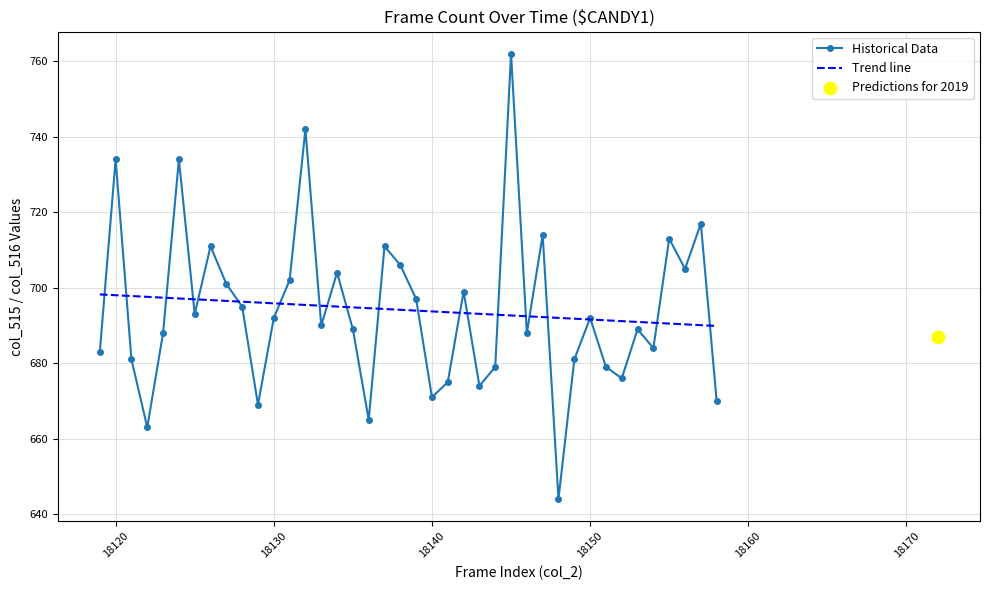

Which series contains the highest Y value?

Historical Data